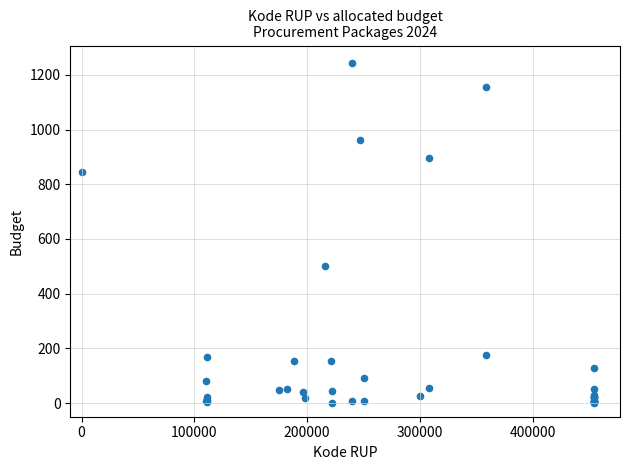

What Y value in the scatter plot is closest to 622?

499.9